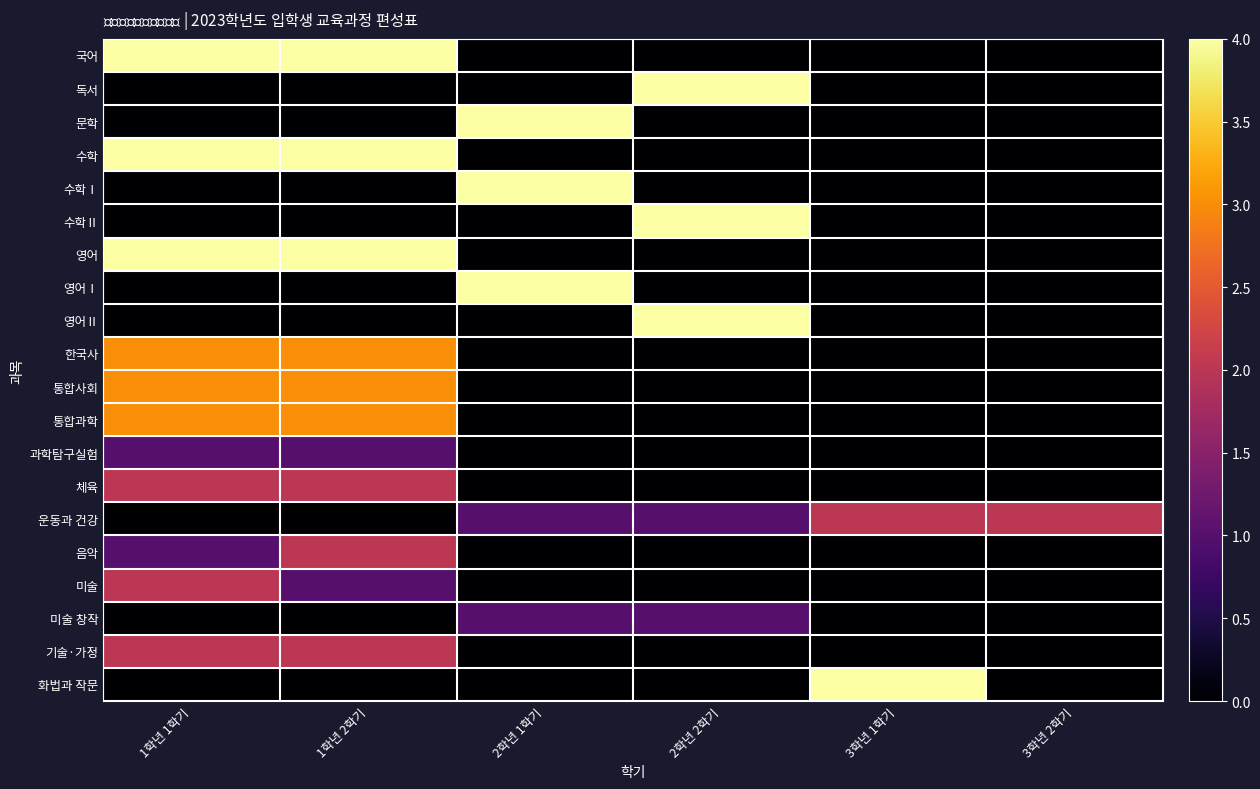

At how many categories does at least one series exceed 2?

5